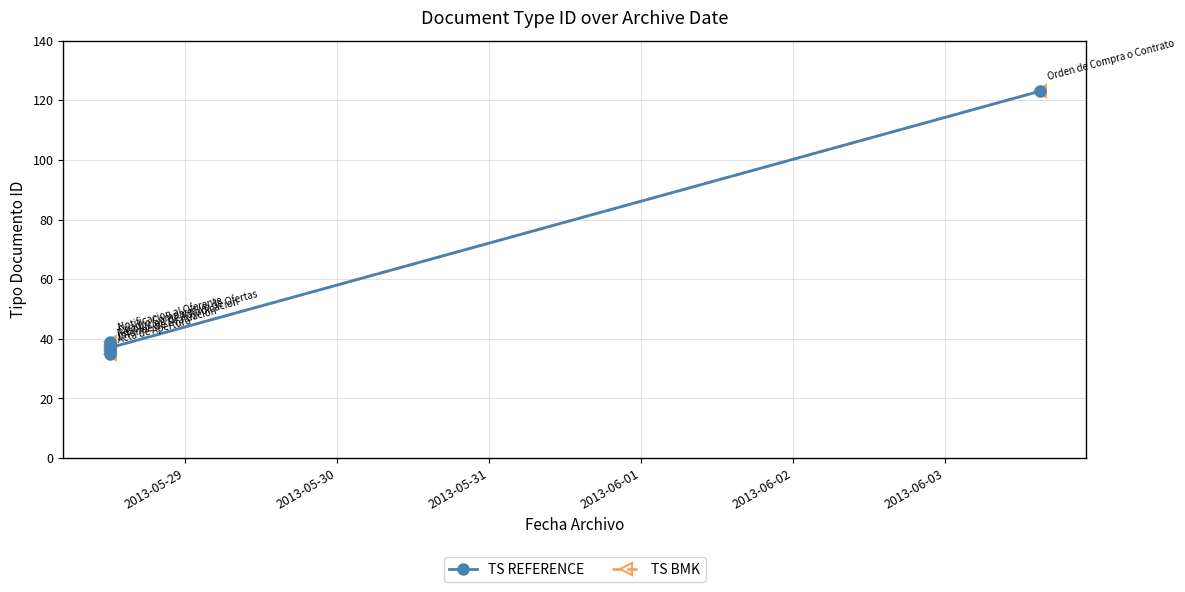

What is the value of the TS BMK point at the 1st from the left?

35